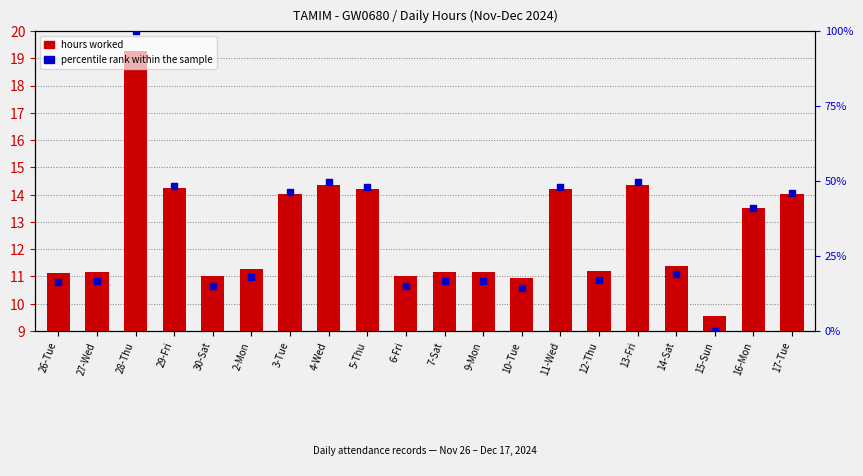

At how many categories does at least one series exceed 42?

8